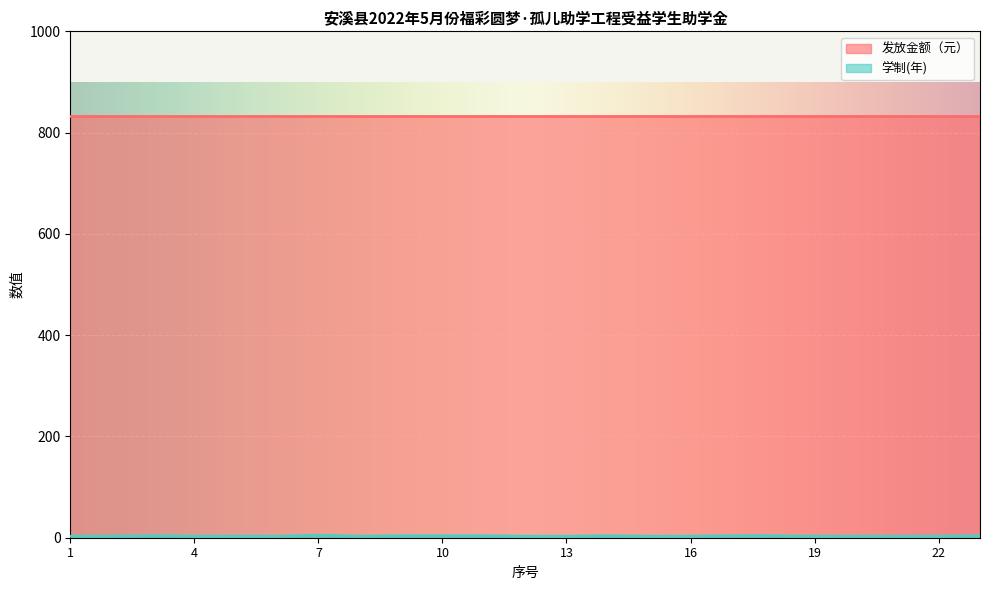

Which series has the largest total across all categories?

发放金额（元）